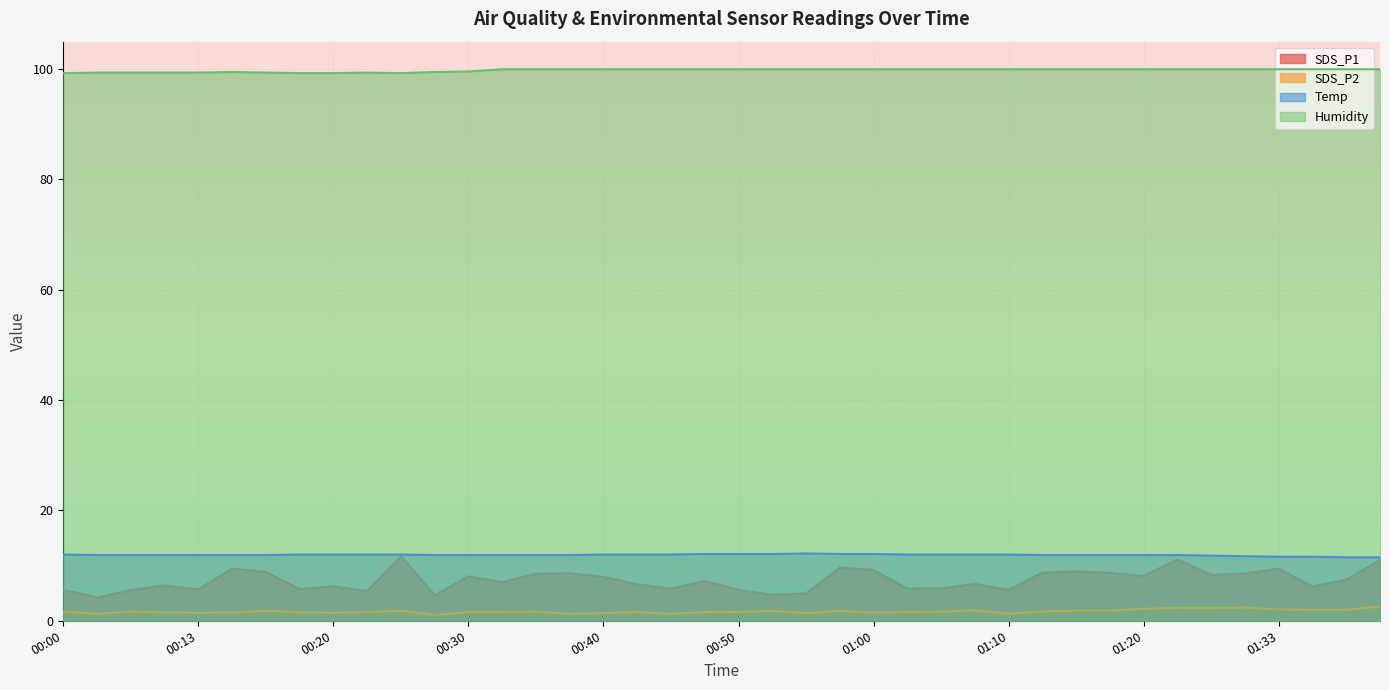

Rank the series at 01:12 from highest to lowest value.

Humidity, Temp, SDS_P1, SDS_P2